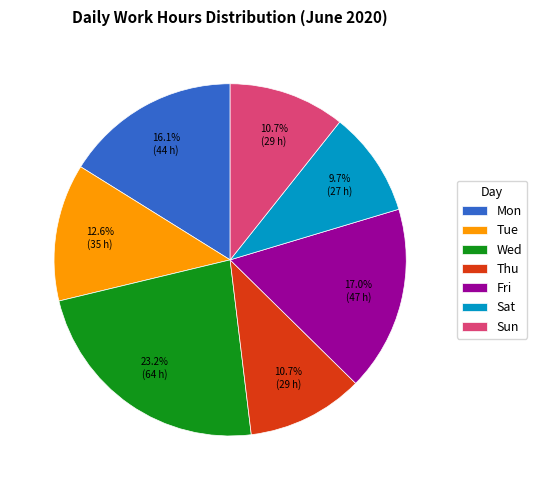

What is the ratio of the value at Sat to the value at Thu?

0.9